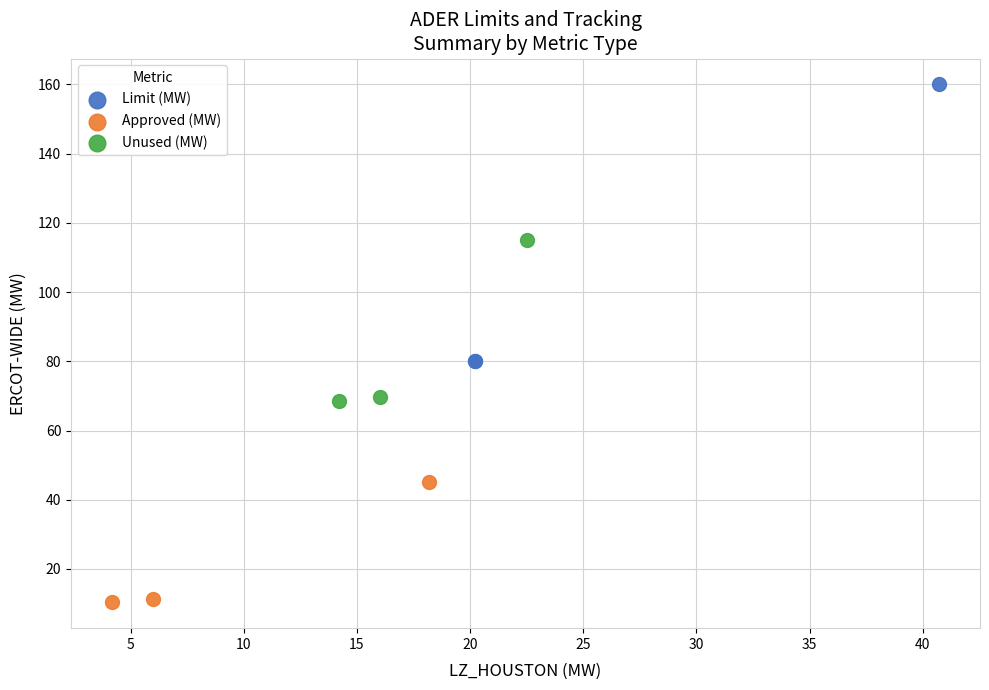

Which series contains the lowest Y value?

Approved (MW)